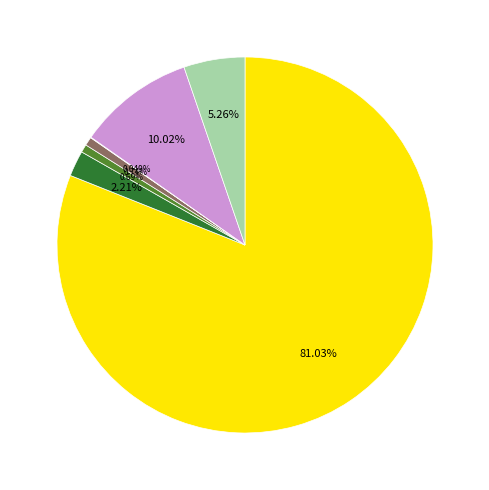

Is there any slice that represents more than half of the pie?

Yes